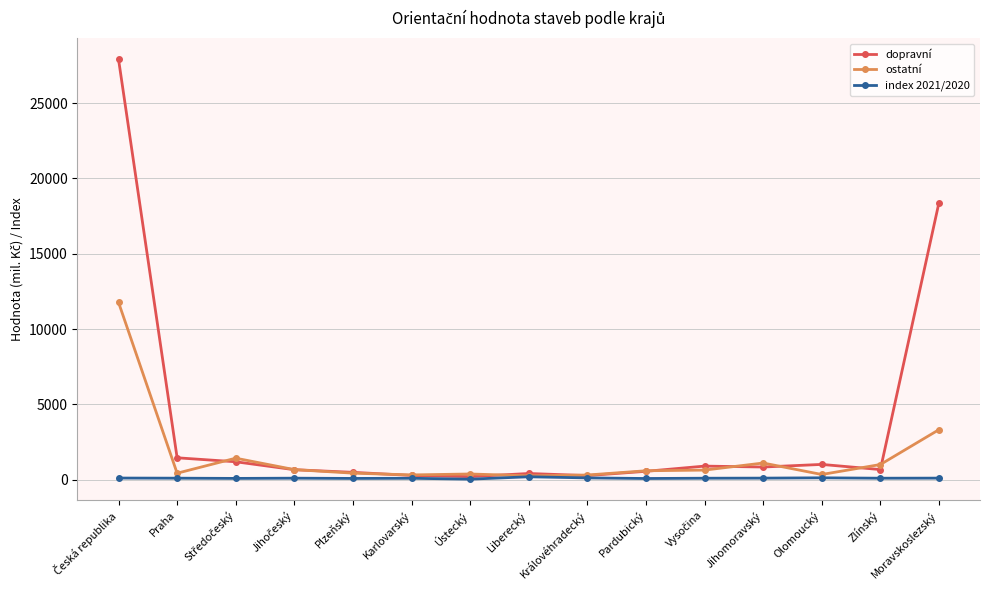

Which series has the largest range (max minus min)?

dopravní